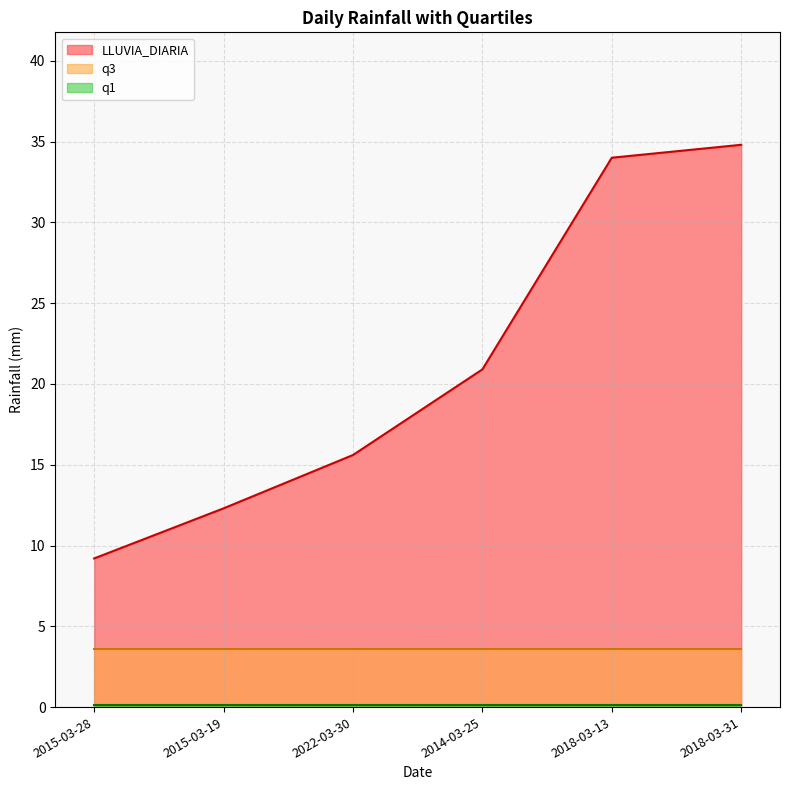

True or false: q3 and q1 intersect in this chart.

False